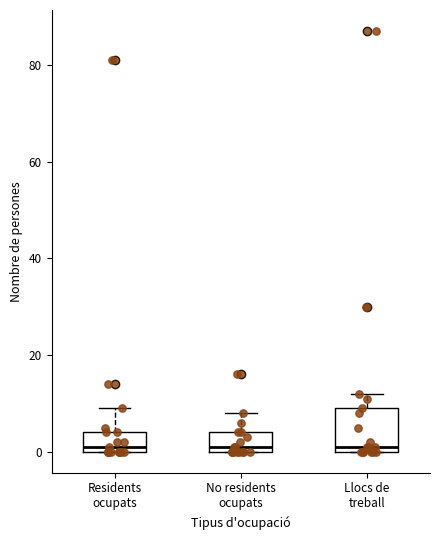

Comparing the boxes themselves (not the whiskers), which one is the tallest?

Llocs de treball